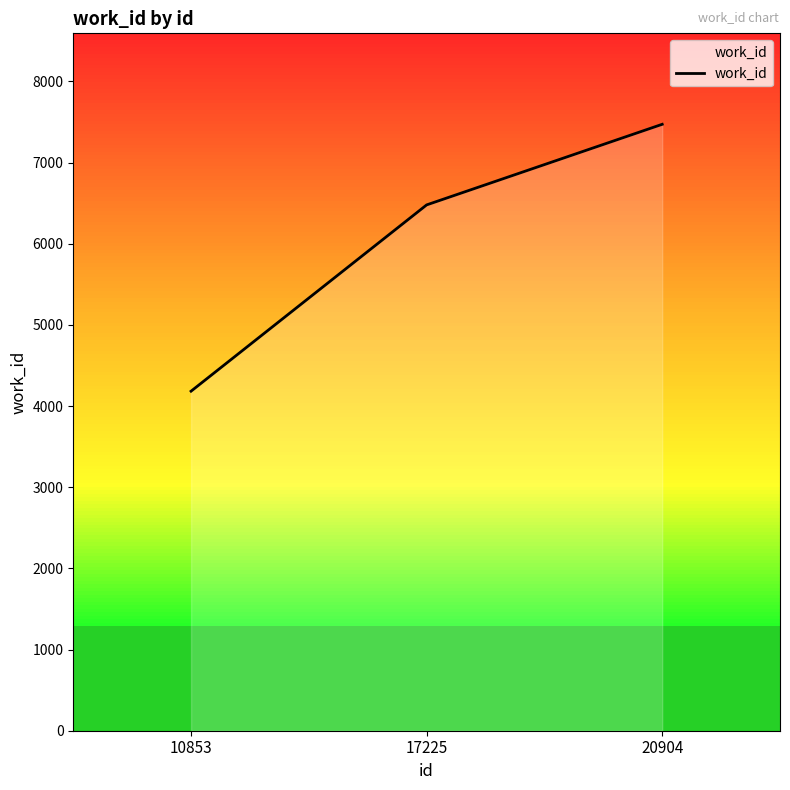

Where is the data nearest to the value 5827?

17225